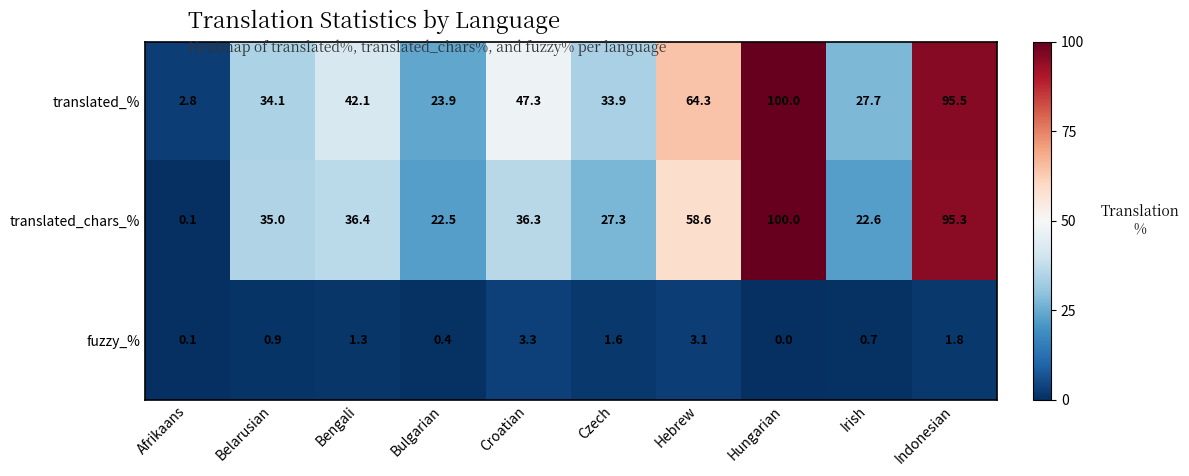

Rank the series at Czech from highest to lowest value.

translated_%, translated_chars_%, fuzzy_%